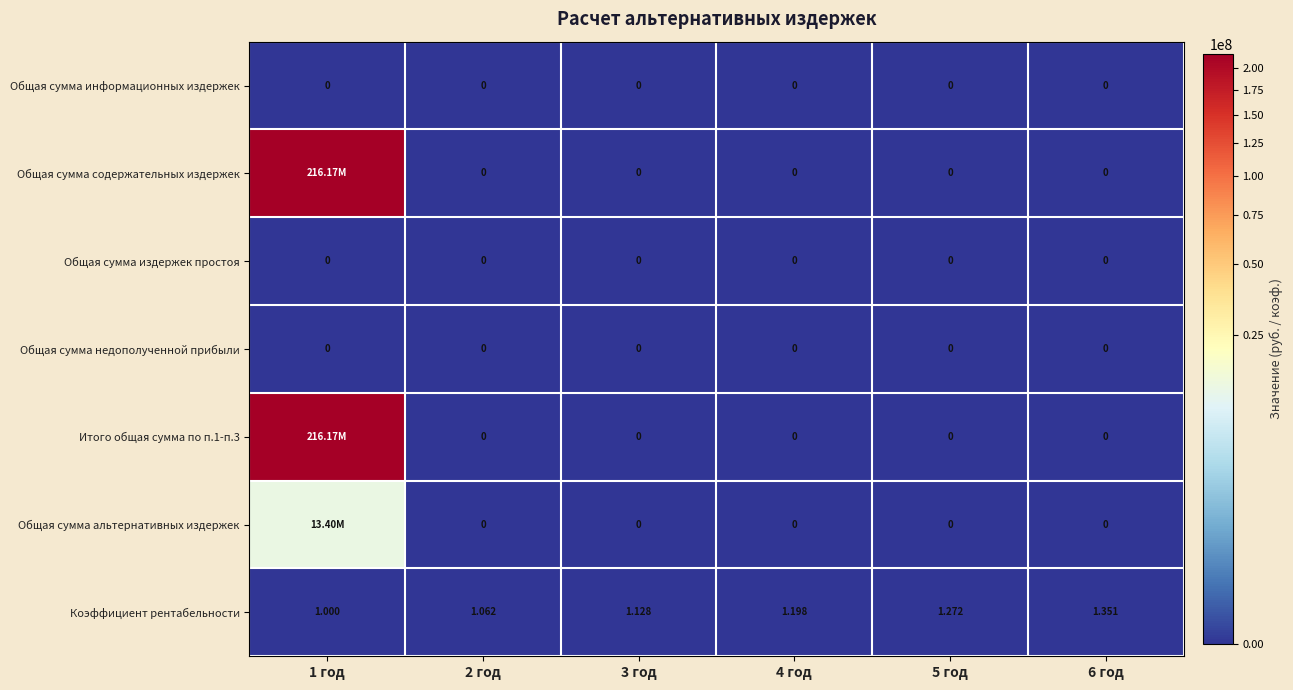

Between 2 год and 6 год, which series saw the biggest shift?

Коэффициент рентабельности